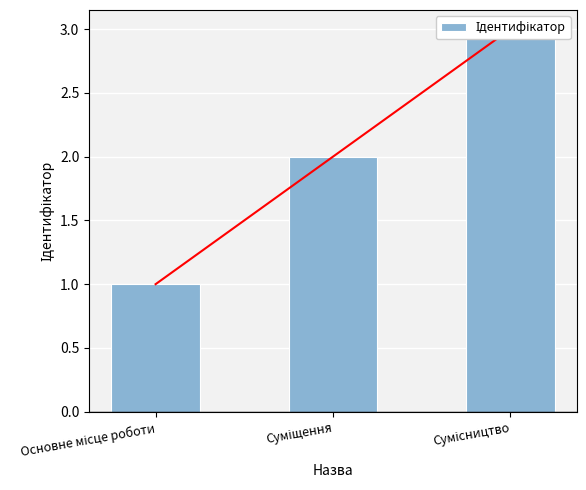

What is the value of the 3rd bar from the left?

3